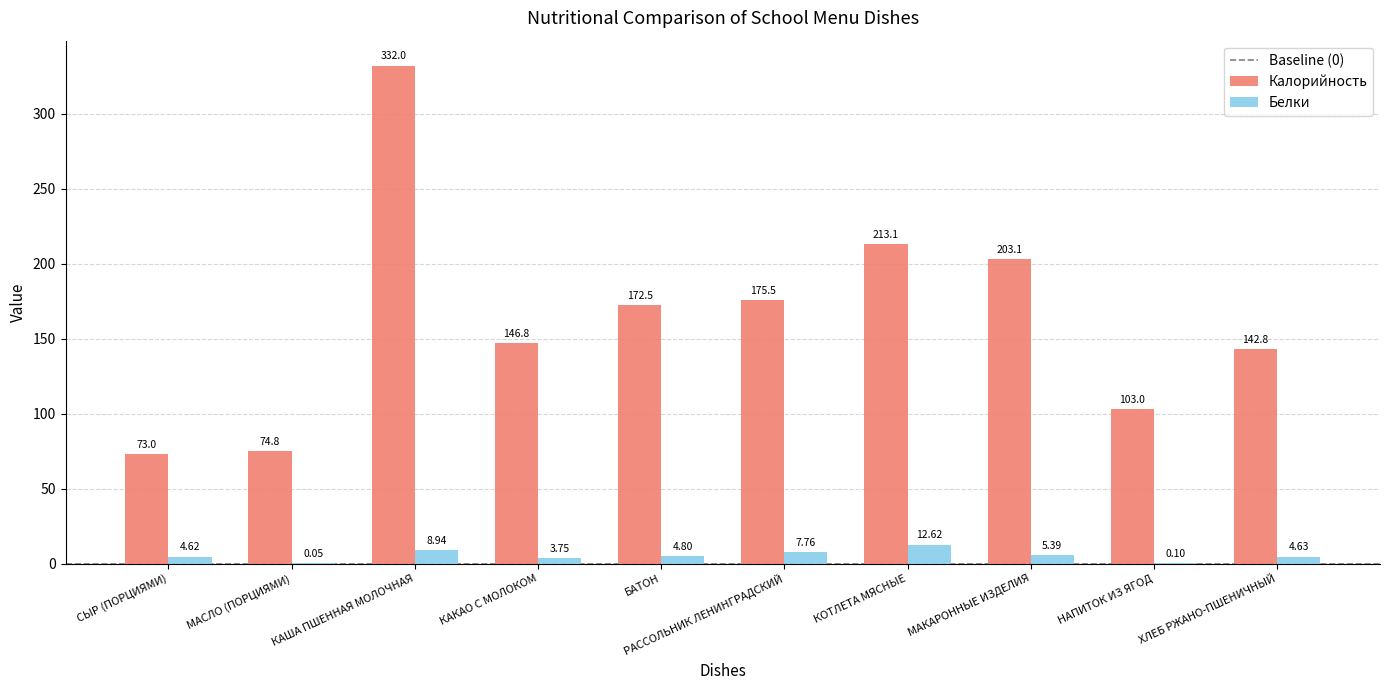

At which category is the sum across all series the highest?

КАША ПШЕННАЯ МОЛОЧНАЯ